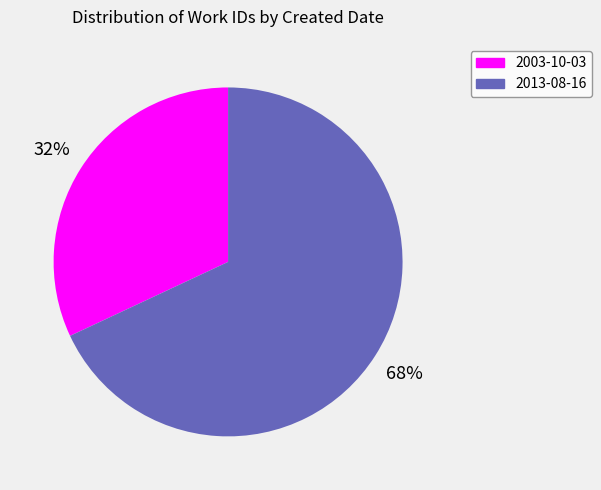

Which has a higher value, 2003-10-03 or 2013-08-16?

2013-08-16